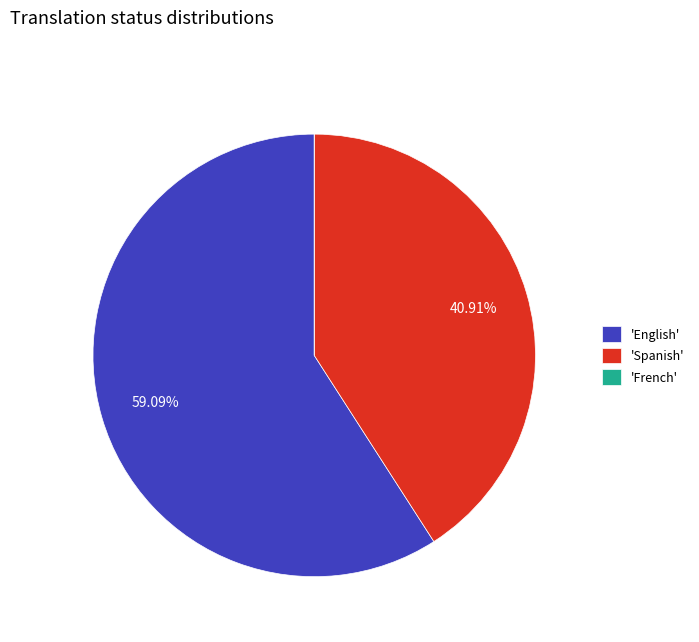

Is the sum of 'Spanish' and 'English' greater than half?

Yes